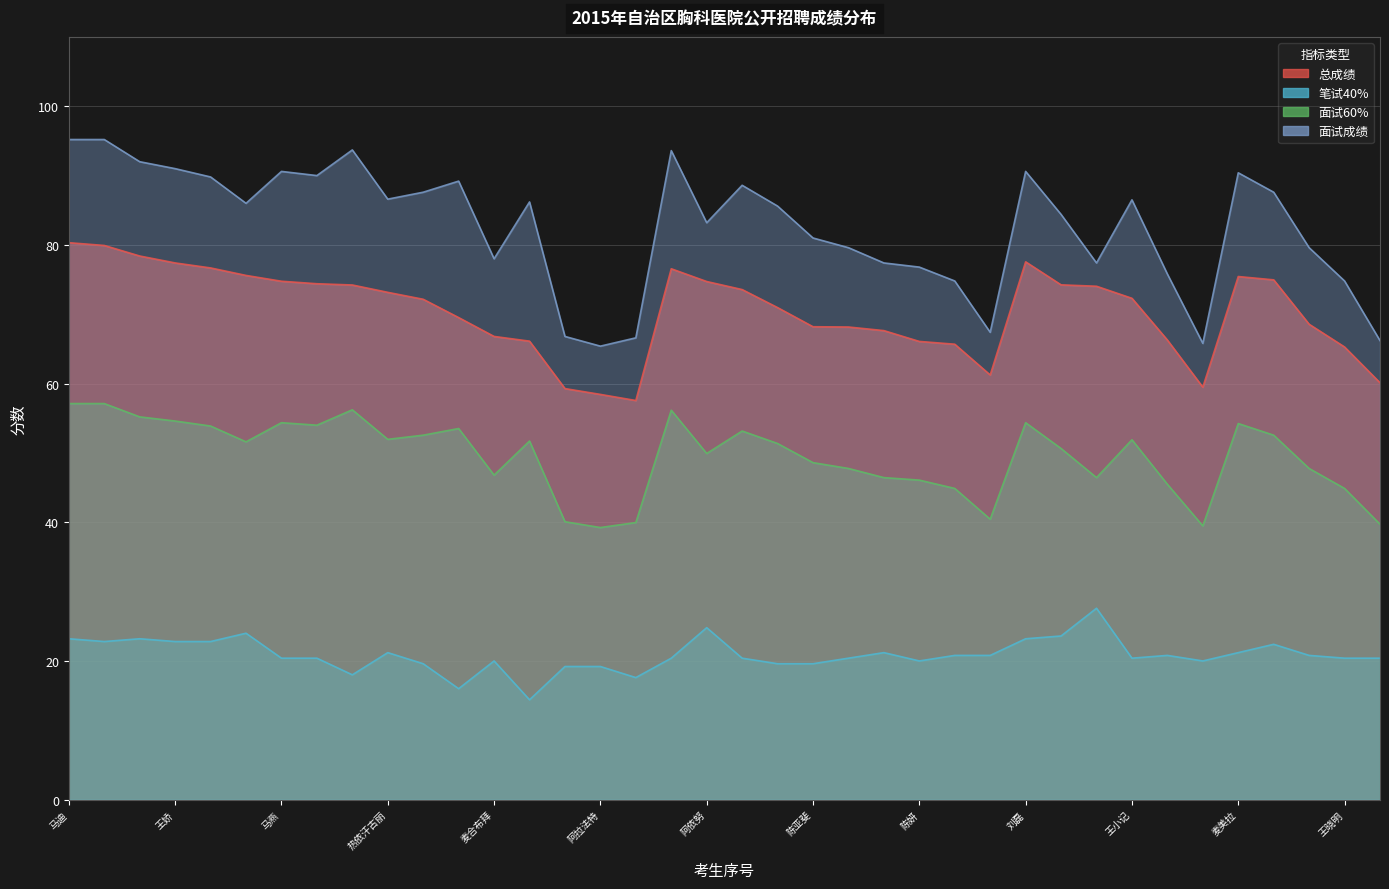

True or false: 面试成绩 and 总成绩 cross at least once.

False